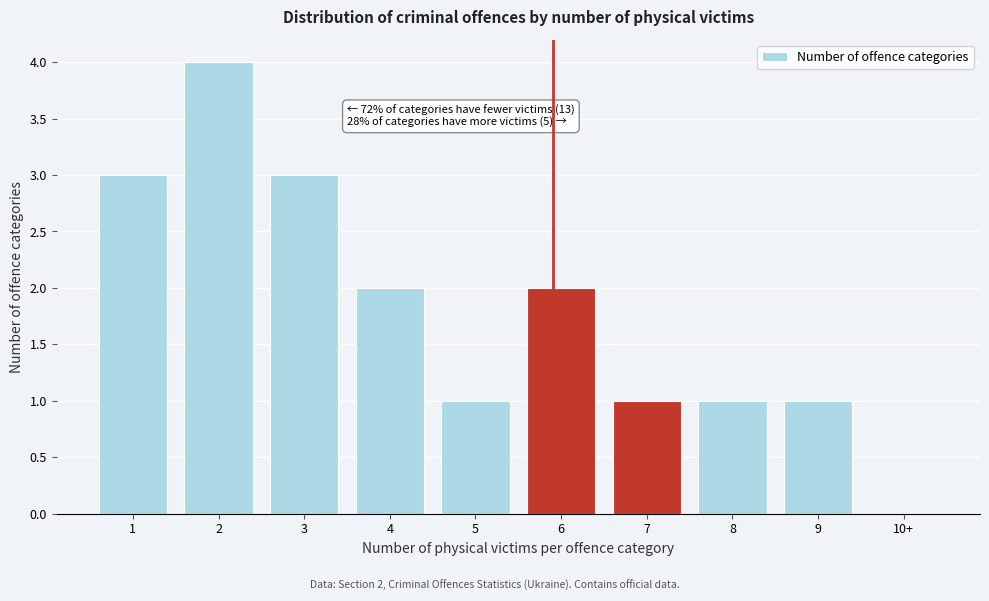

Reading left to right, what are all the values shown in this chart?

1=3	2=4	3=3	4=2	5=1	6=2	7=1	8=1	9=1	10+=0